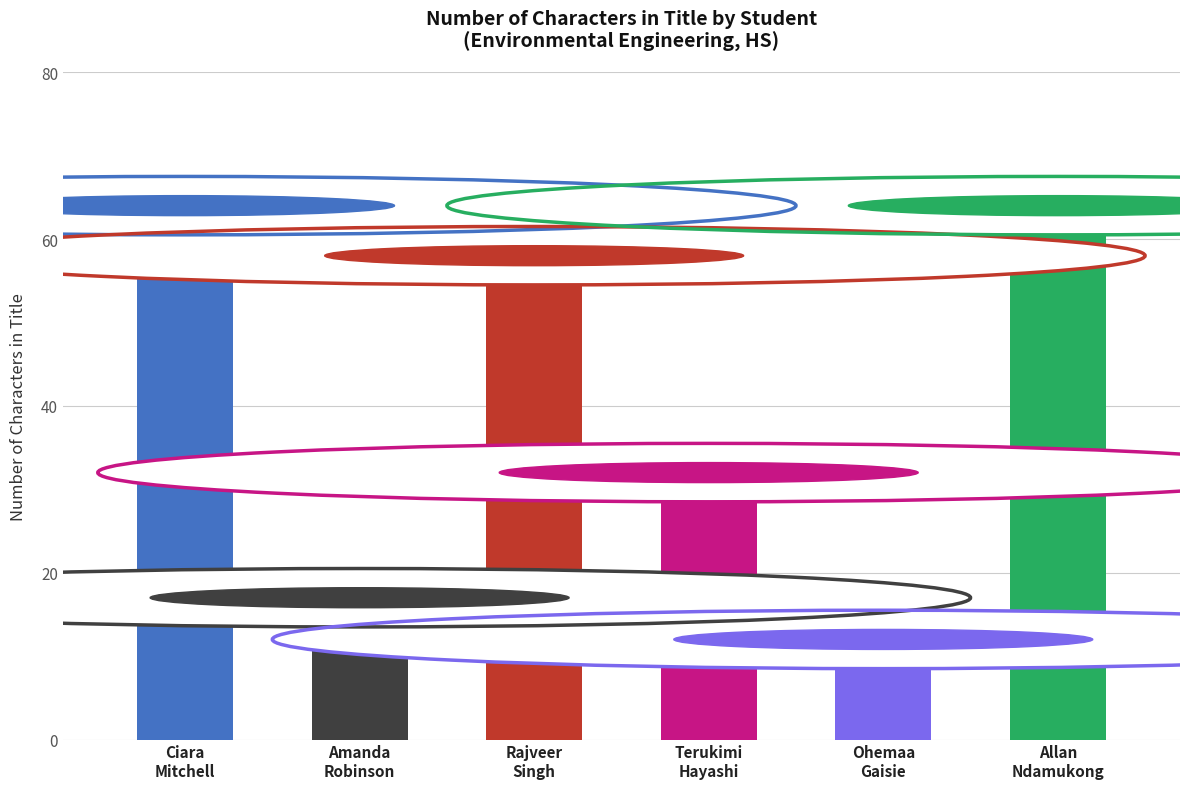

Reading left to right, transcribe all the data shown in this chart.

64	17	58	32	12	64